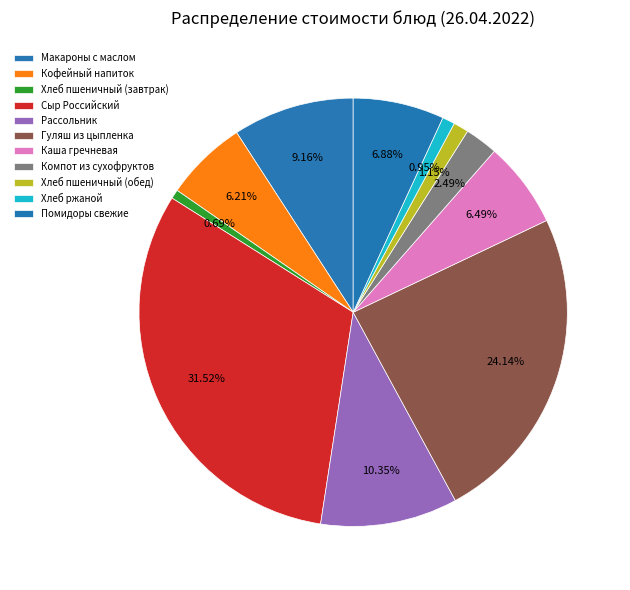

Between Рассольник and Хлеб пшеничный (обед), which is larger?

Рассольник